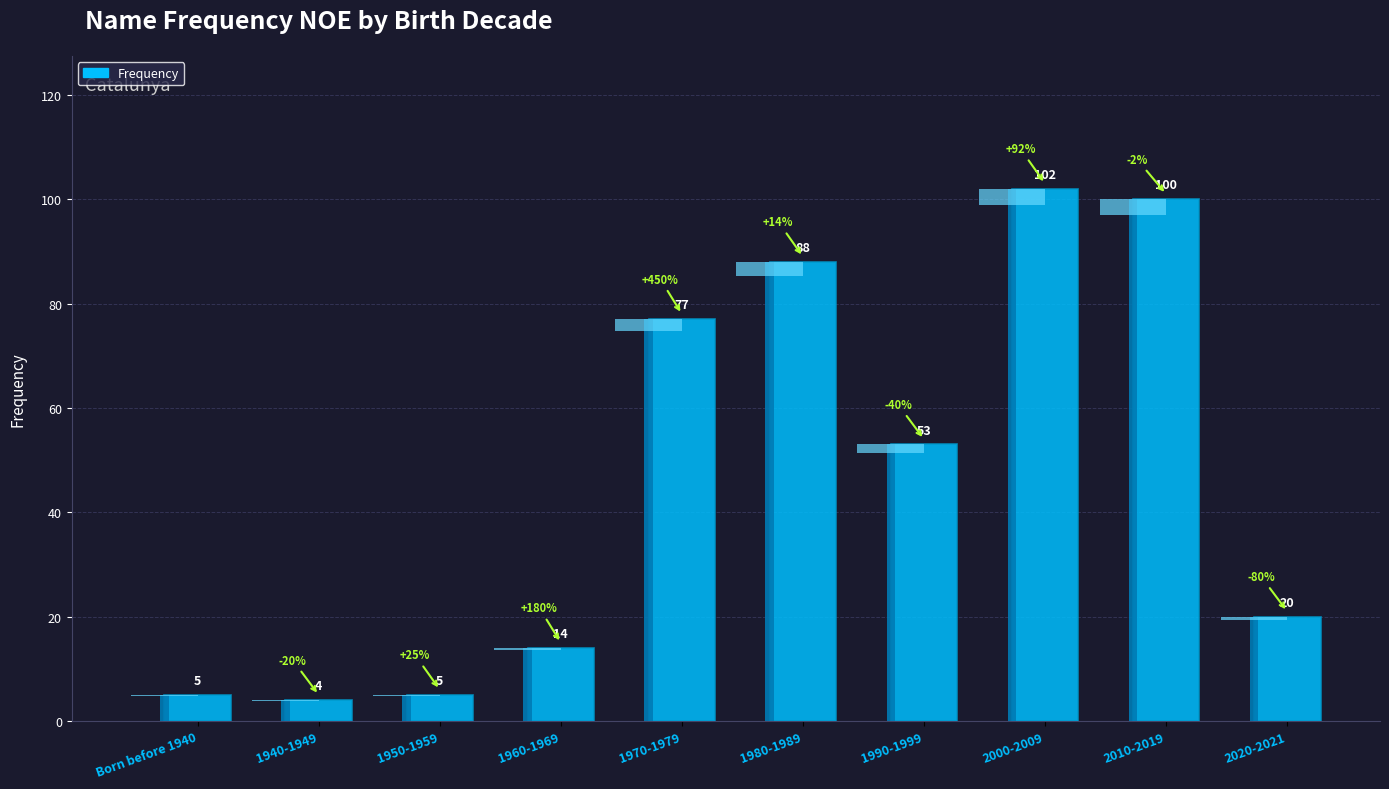

How many values are below 53?

5